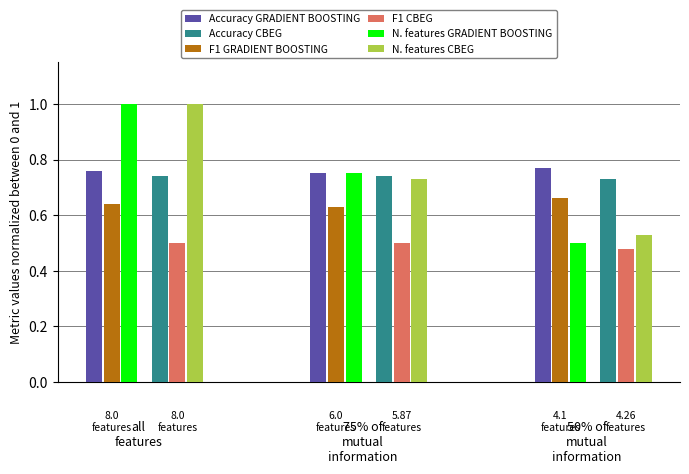

Which series has the widest spread of values?

N. features GRADIENT BOOSTING